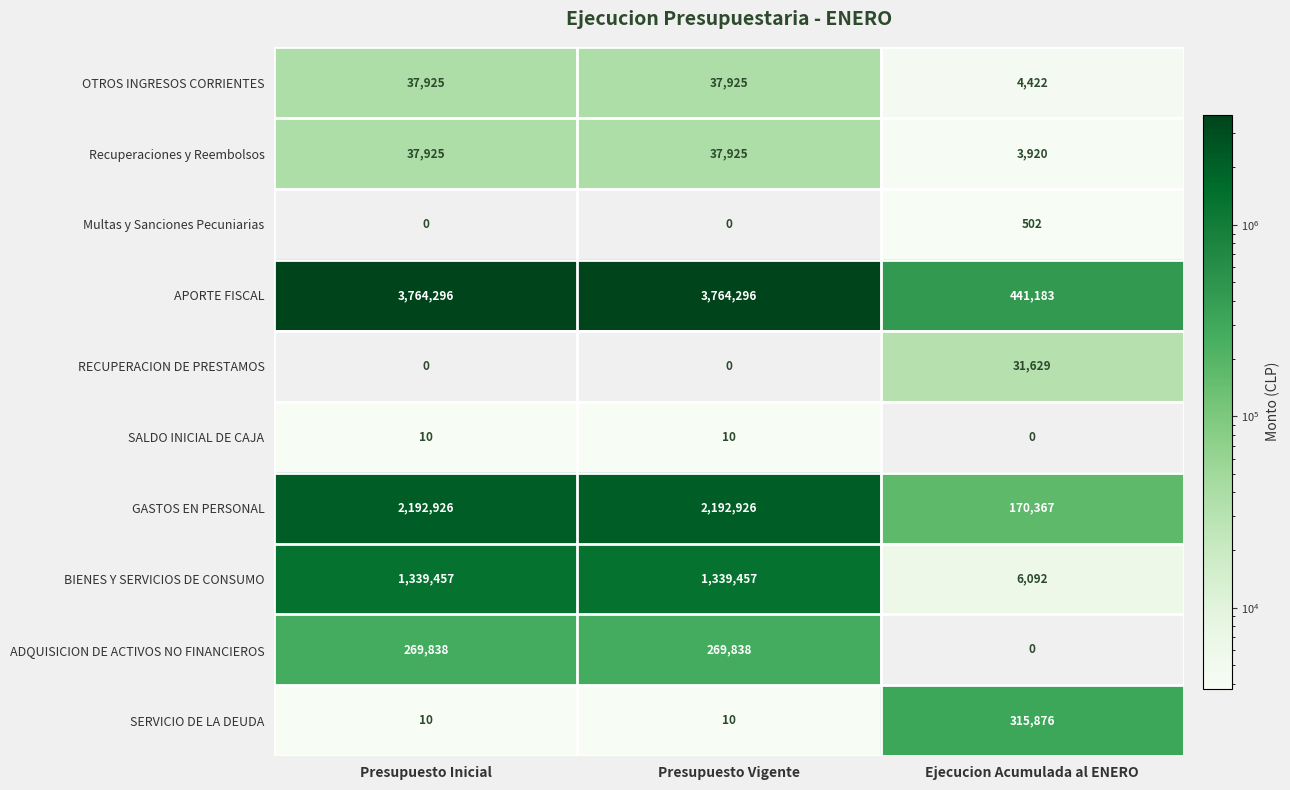

What is the greatest value displayed?

3764296